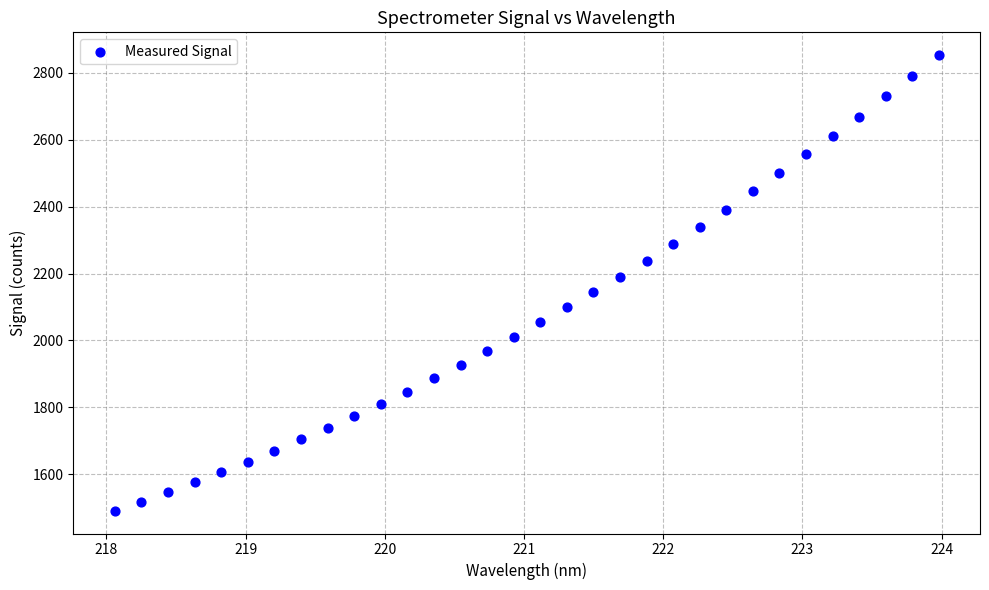

What is the range of Y values (max minus min)?

1361.5